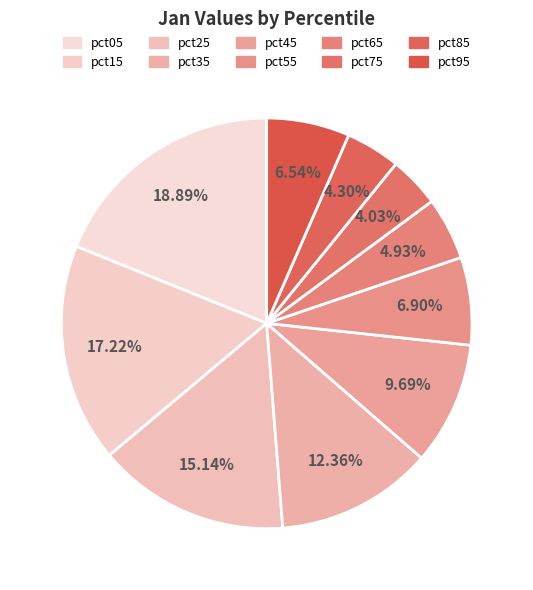

Does any single category account for the majority?

No